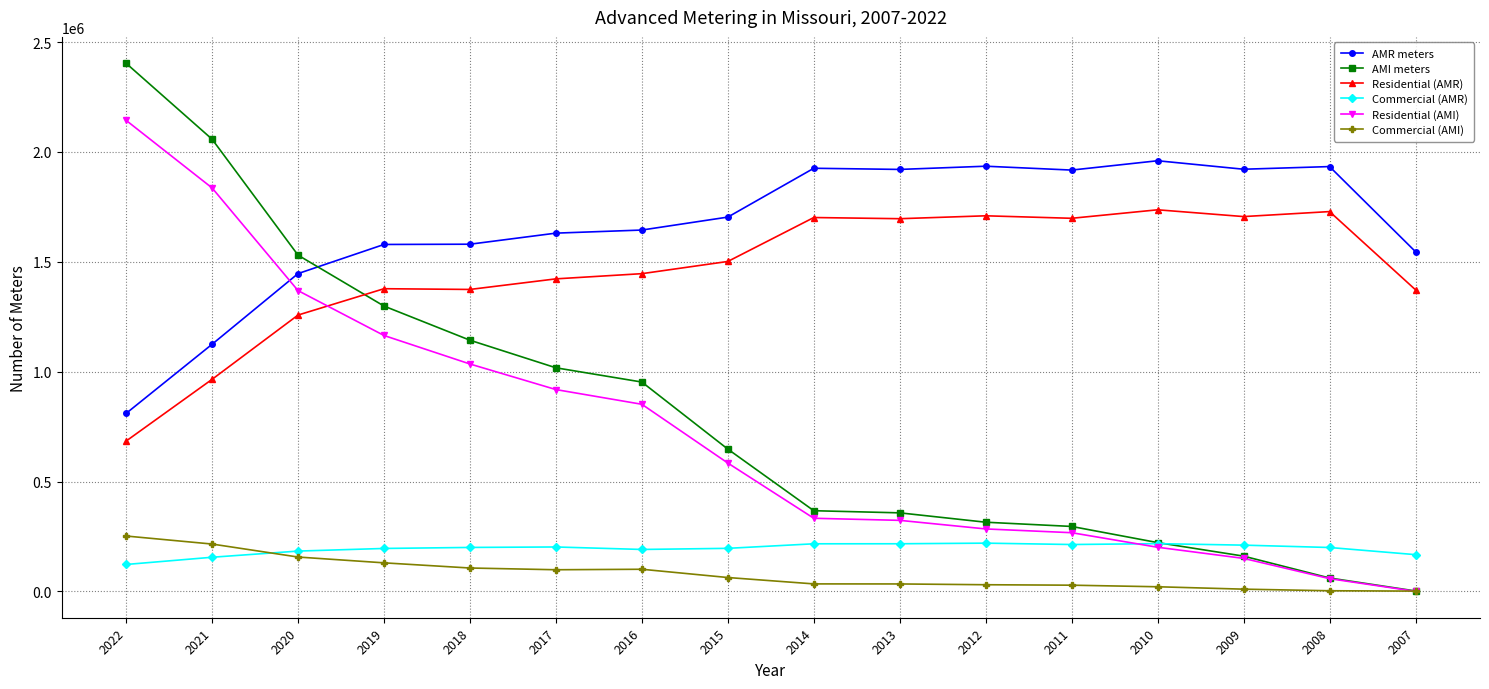

How many data points does each series have?

16